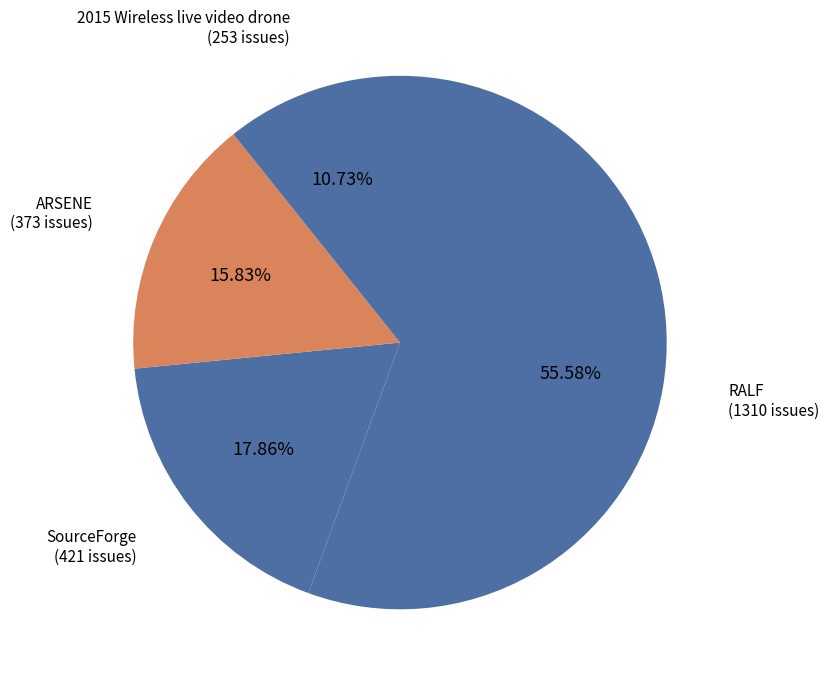

How many slices are in this pie chart?

4